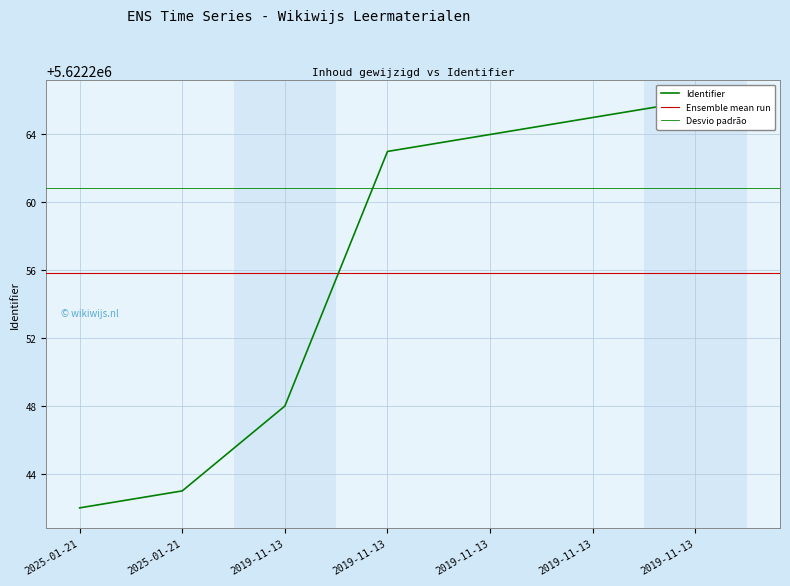

The value at 2019-11-13 is 5622265. True or false?

True